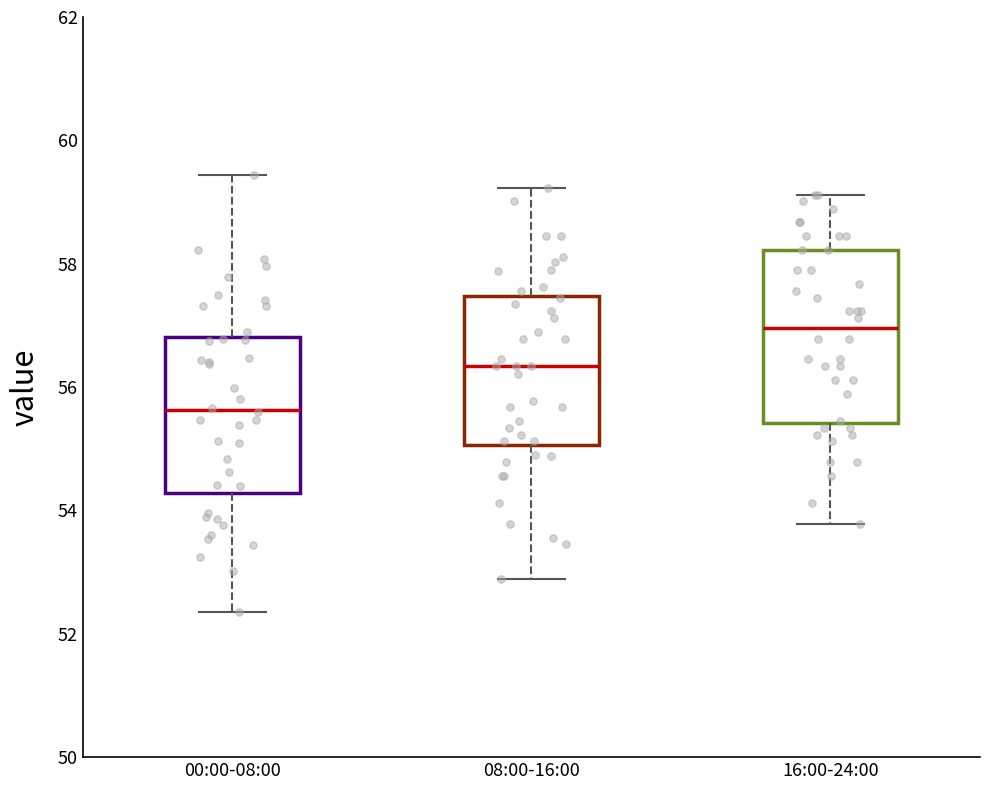

Reading left to right, transcribe this box plot: for each box, give where its median line is, the range the box spans, and where its two whiskers end, as read against the y-axis. The values are not printed on the chart, so give them approximately, as read against the axis.

00:00-08:00: median 55.6, box 54.2 to 56.8, whiskers 52.4 to 59.4
08:00-16:00: median 56.4, box 55.0 to 57.4, whiskers 52.8 to 59.2
16:00-24:00: median 57.0, box 55.4 to 58.2, whiskers 53.8 to 59.2